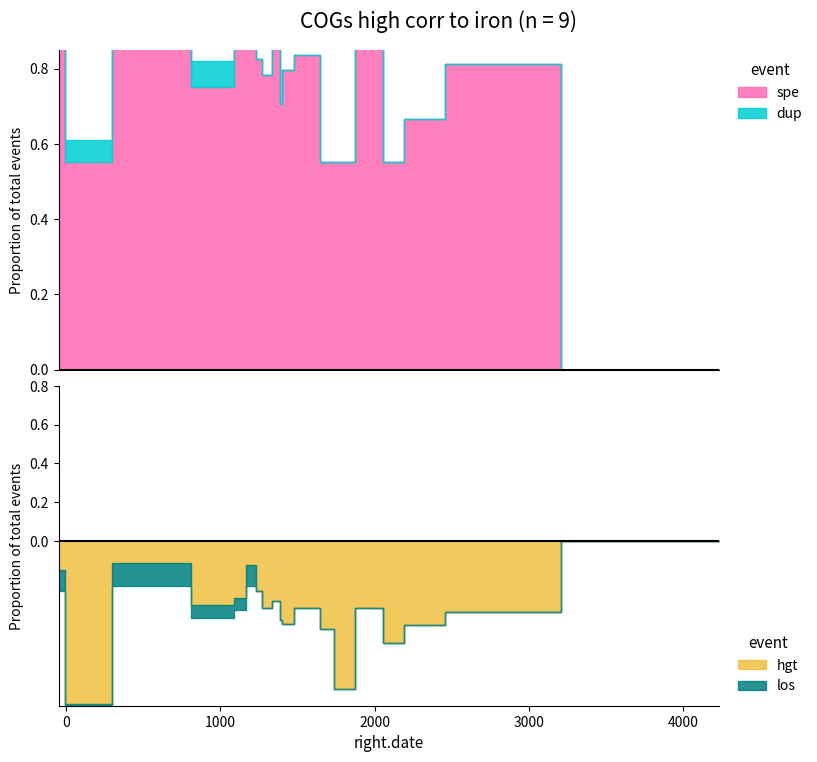

How many lines are shown in the chart?

4